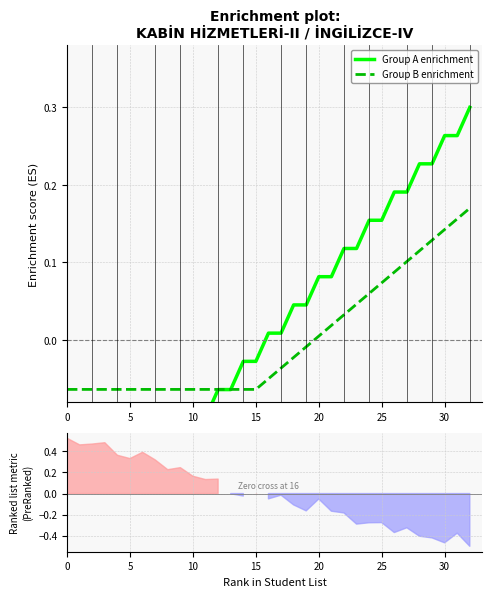

Where does the Group B enrichment series first go above 0?

20